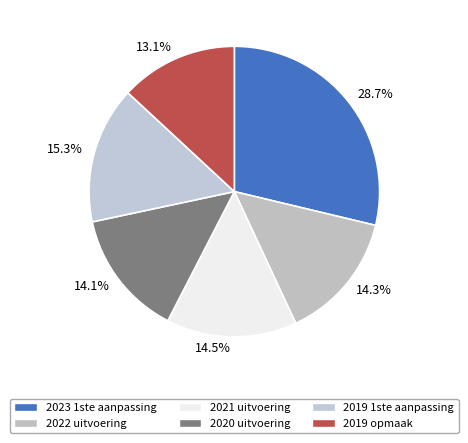

What is the largest slice in the pie chart?

28.7%